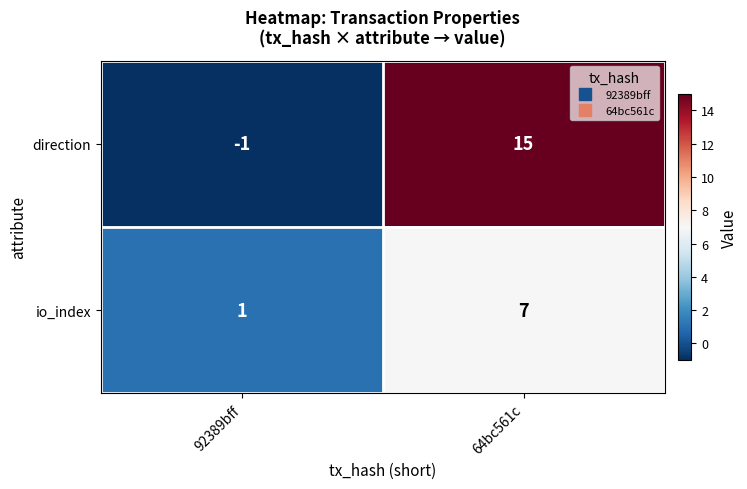

Rank the series at 64bc561c from lowest to highest value.

io_index, direction